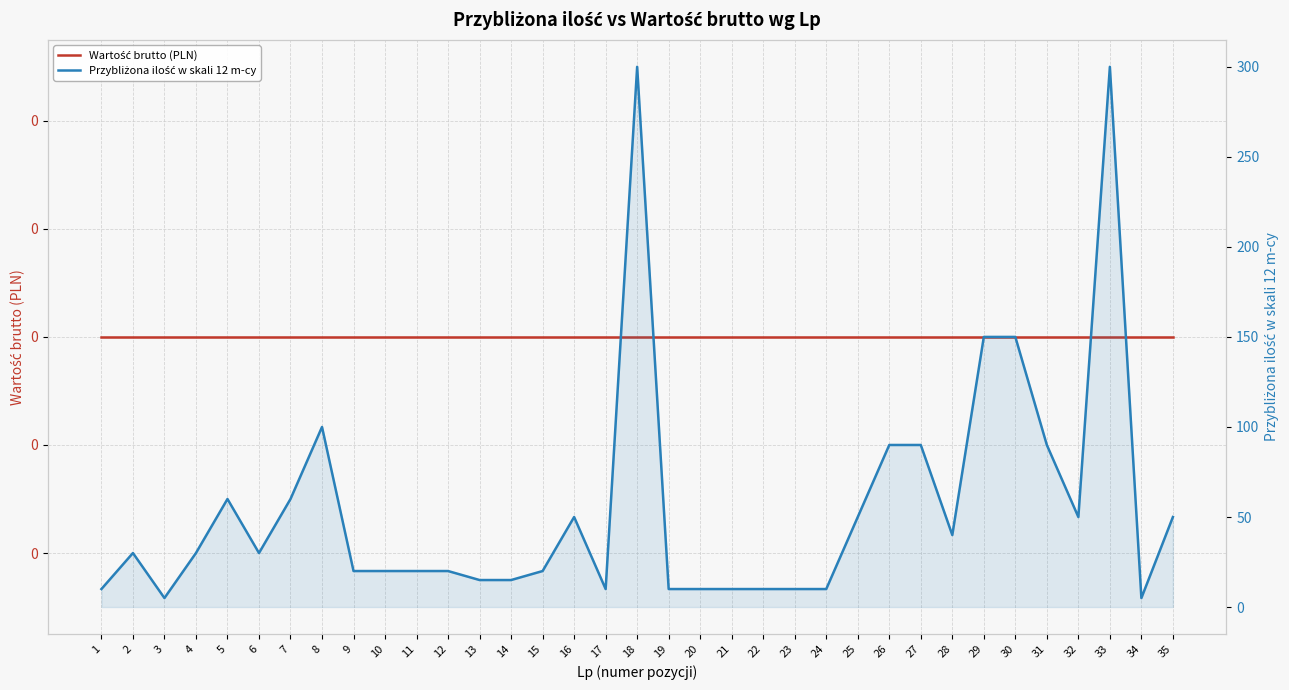

Rank the series by their maximum value, from highest to lowest.

Przybliżona ilość w skali 12 m-cy, Wartość brutto (PLN)